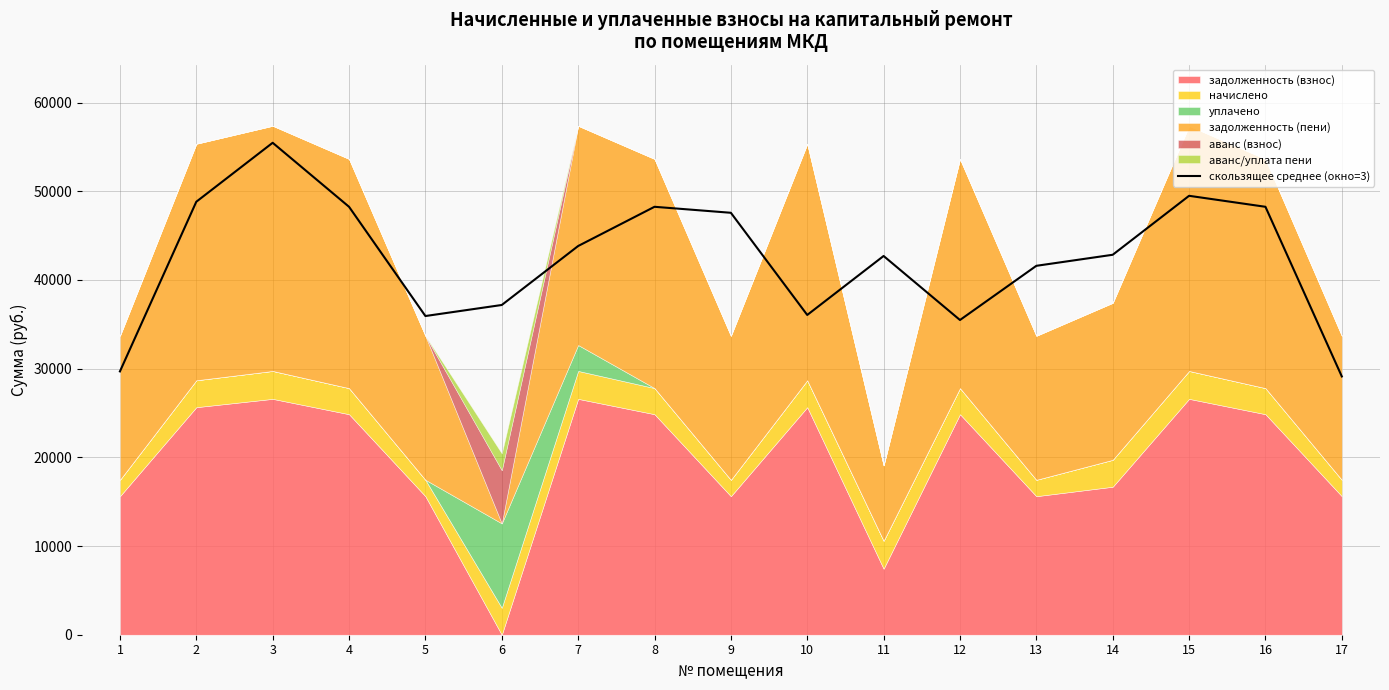

How many interior local valleys (lower than both neighbors) does the data have?

3